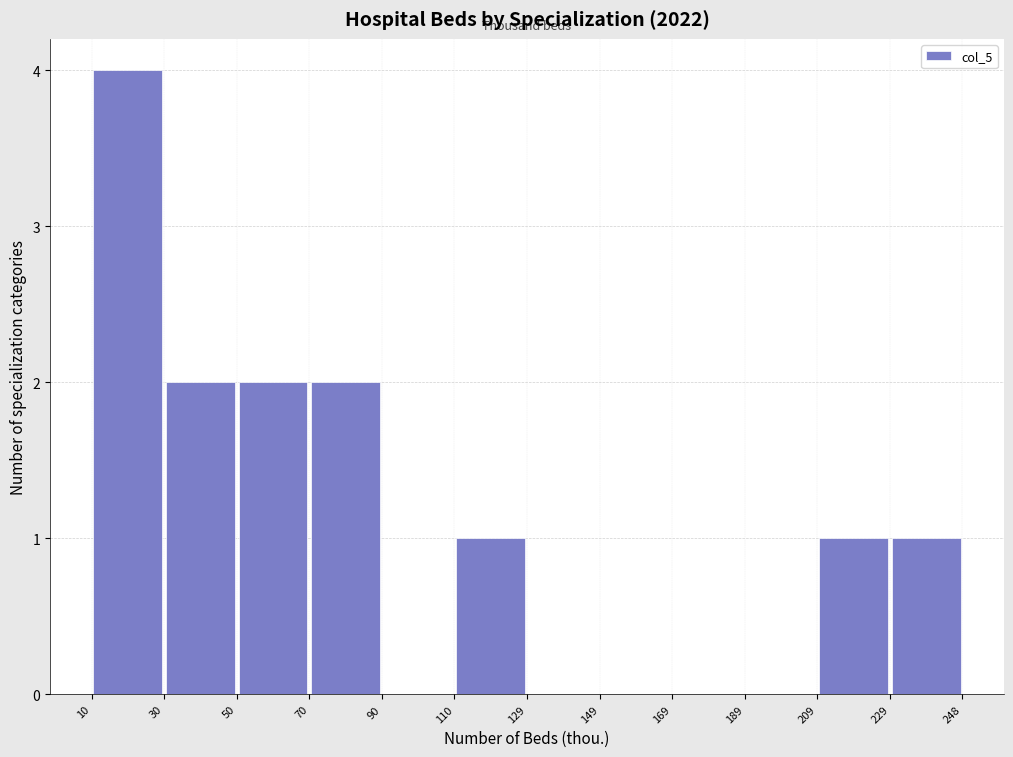

What is the height of the bar covering 30 to 50 on the x-axis? The values are not printed on the chart, so give them approximately, as read against the axis.

2